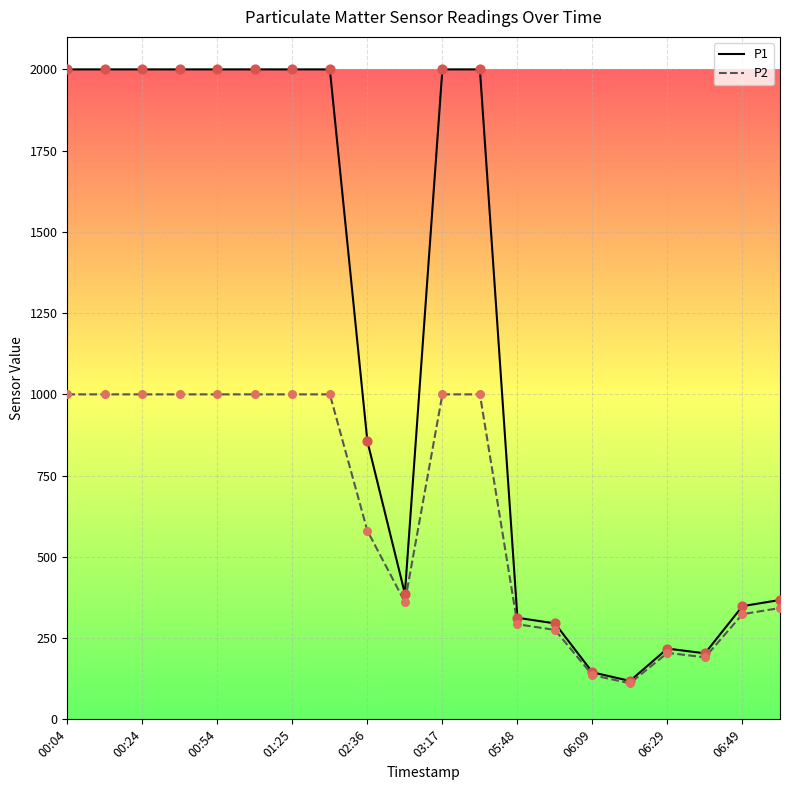

What are all the series names shown in the legend?

P1, P2